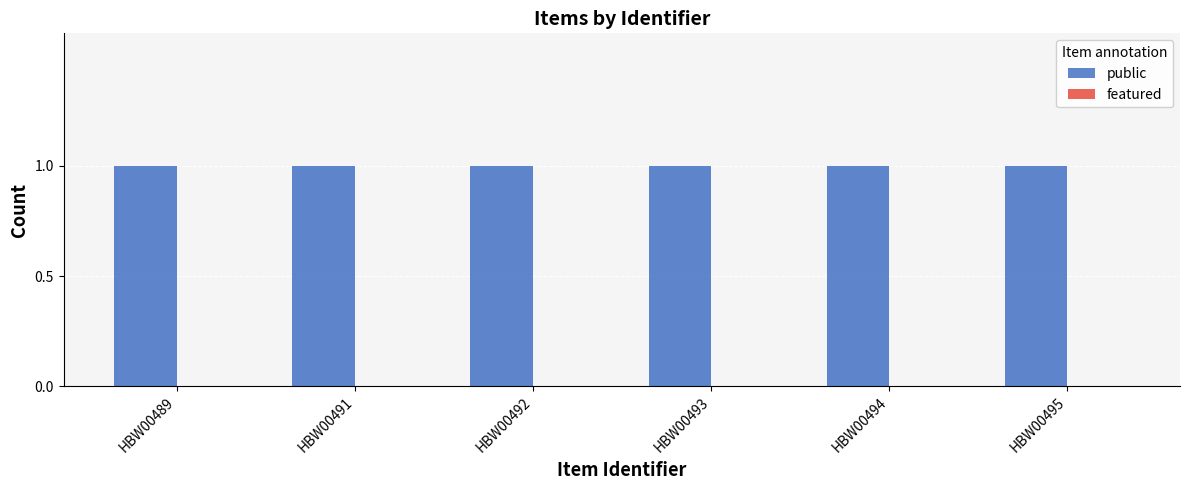

At which label is featured closest to 0?

HBW00489